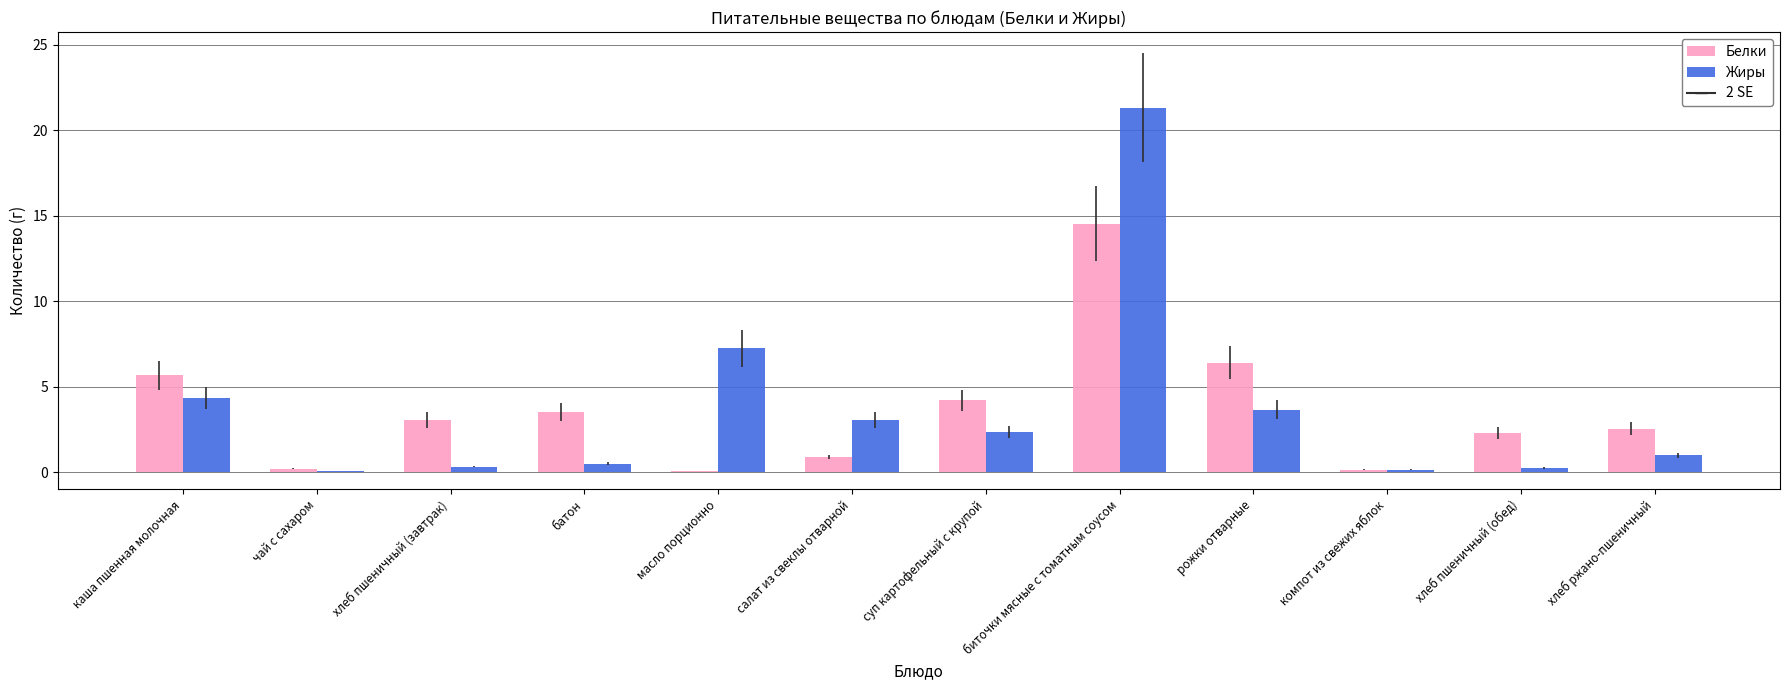

True or false: Белки has a value of 3.0 at хлеб пшеничный (завтрак).

True